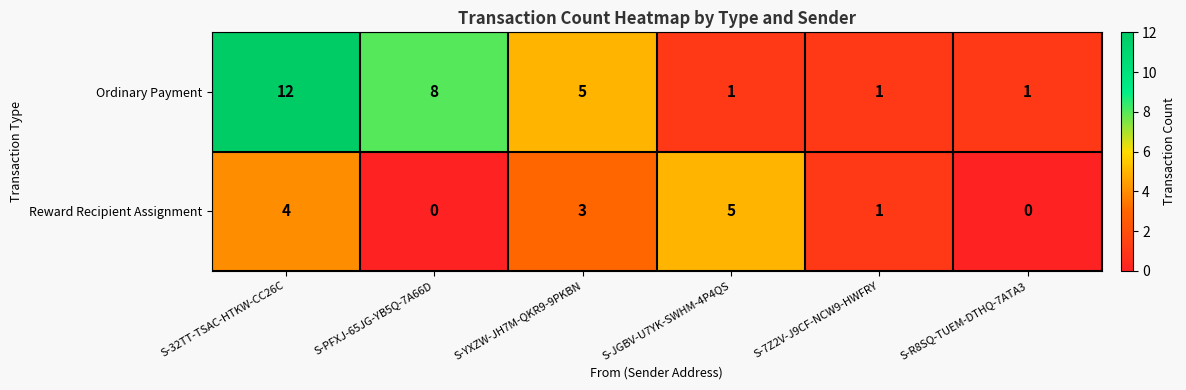

Which series has the largest total across all categories?

Ordinary Payment